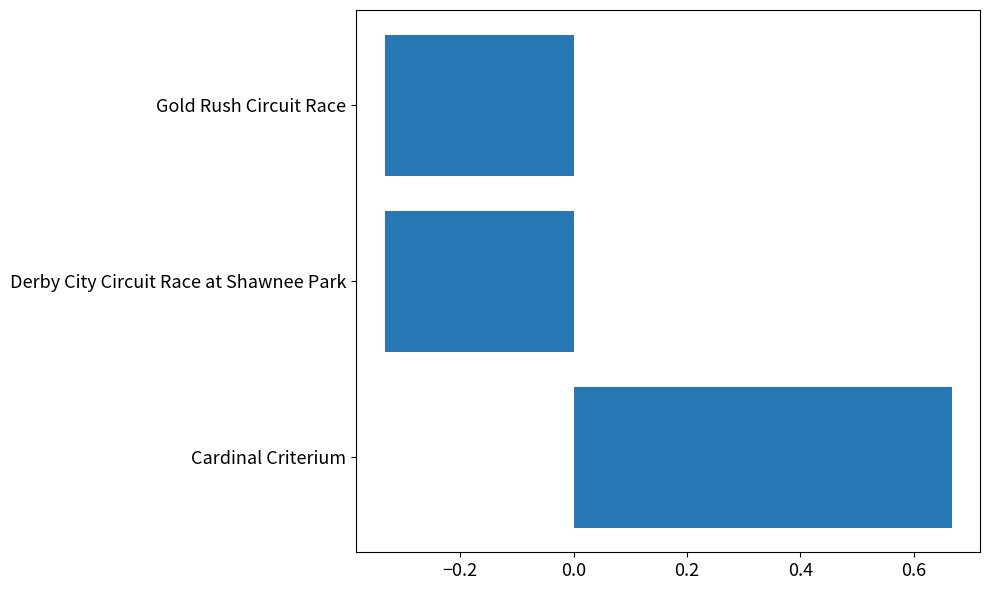

What is the difference between the maximum and minimum values?

1.0